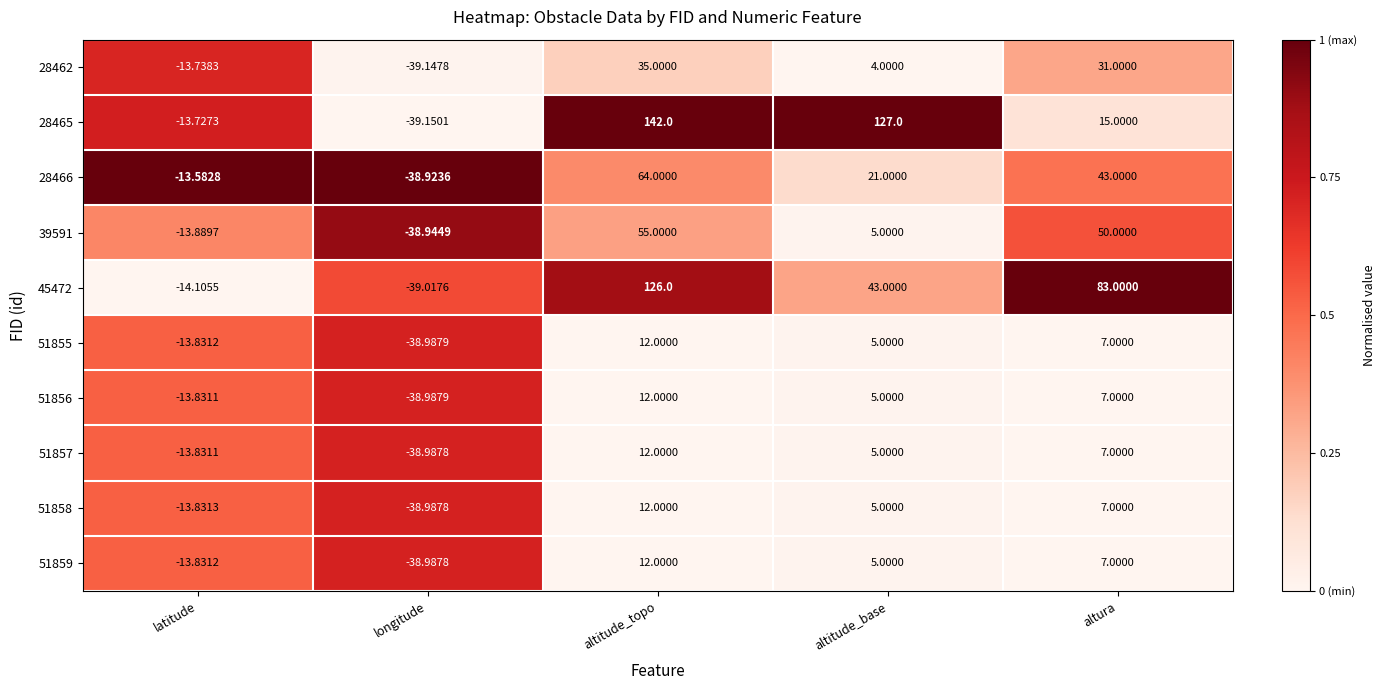

List the labels in order of 39591 value, smallest first.

longitude, latitude, altitude_base, altura, altitude_topo